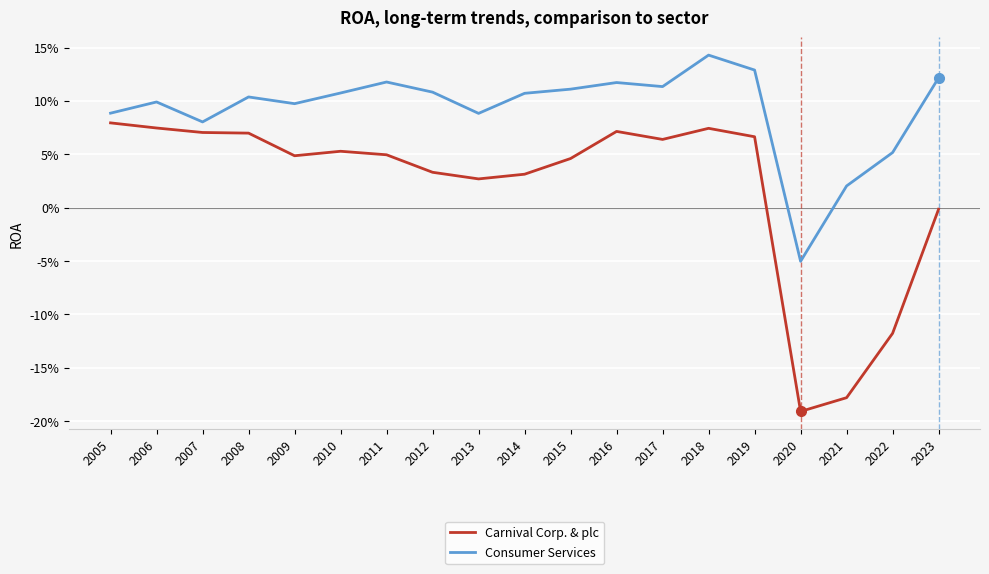

Which series has the widest spread of values?

Carnival Corp. & plc